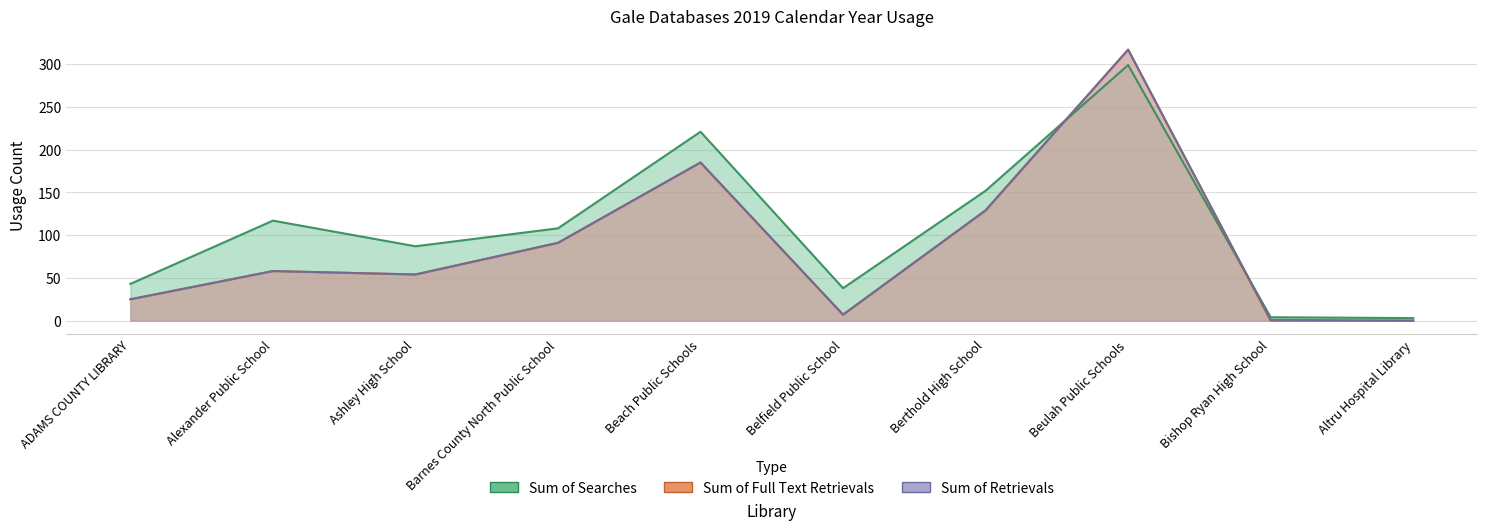

List the series in order of their peak value, lowest first.

Sum of Searches, Sum of Full Text Retrievals, Sum of Retrievals